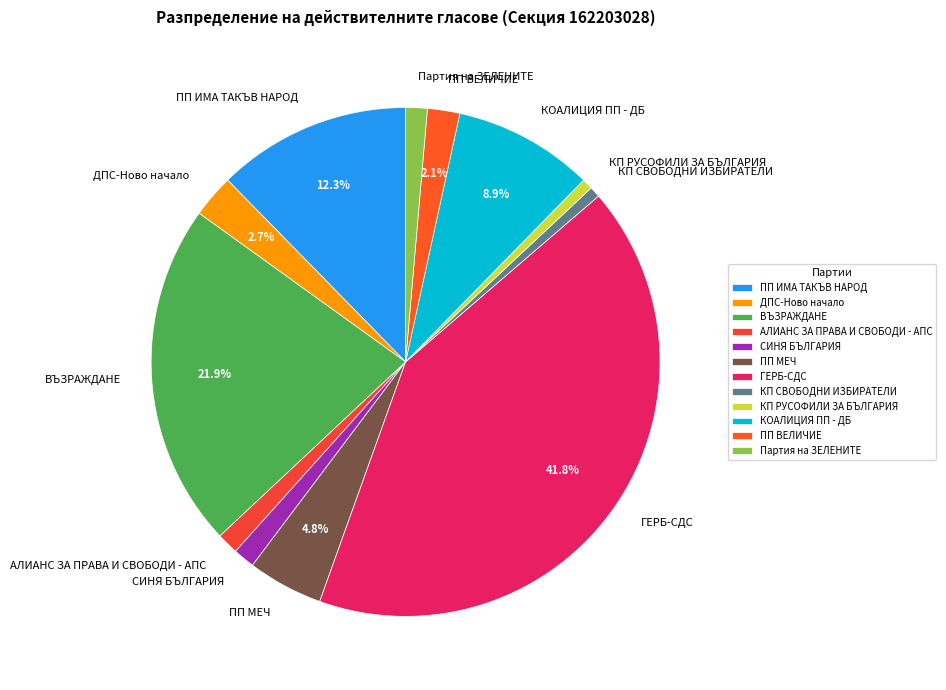

The ПП ИМА ТАКЪВ НАРОД slice represents 12% of the pie. True or false?

True